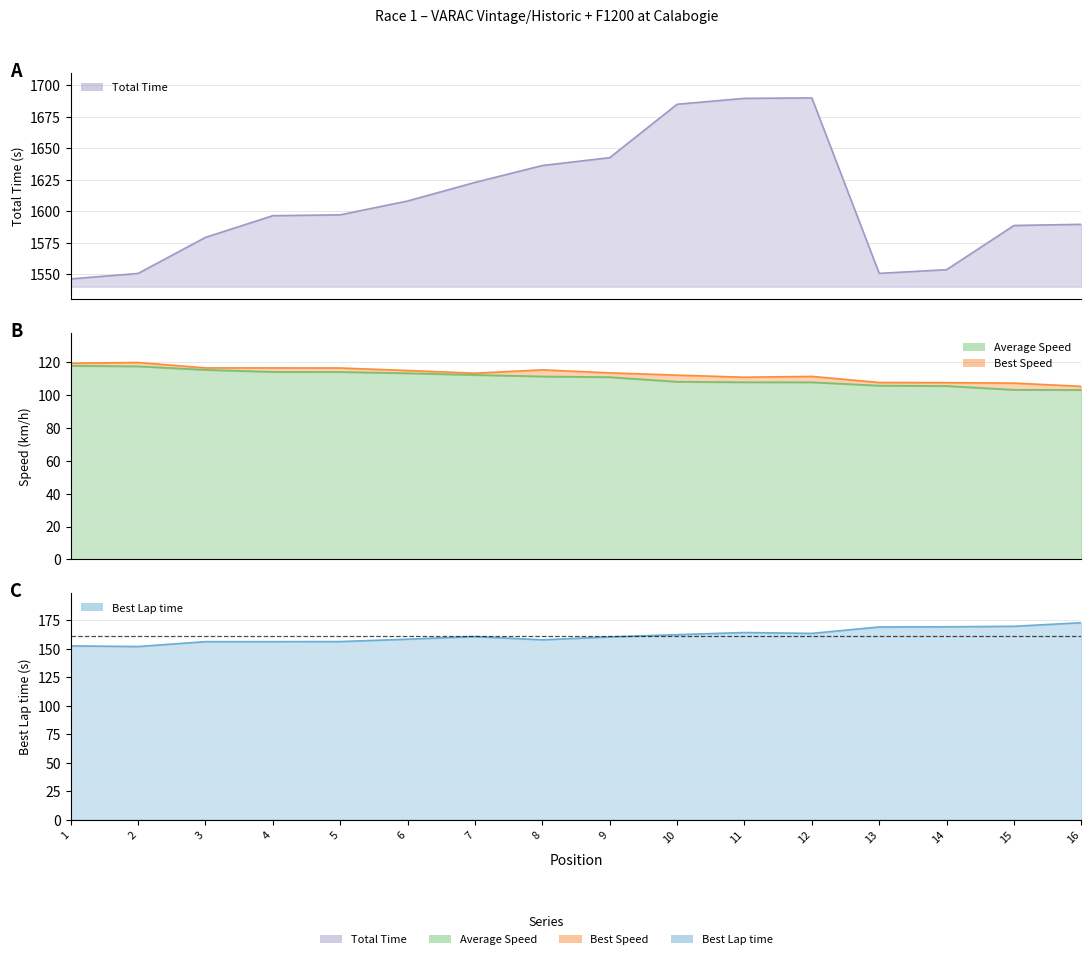

True or false: Best Speed and Average Speed cross at least once.

False